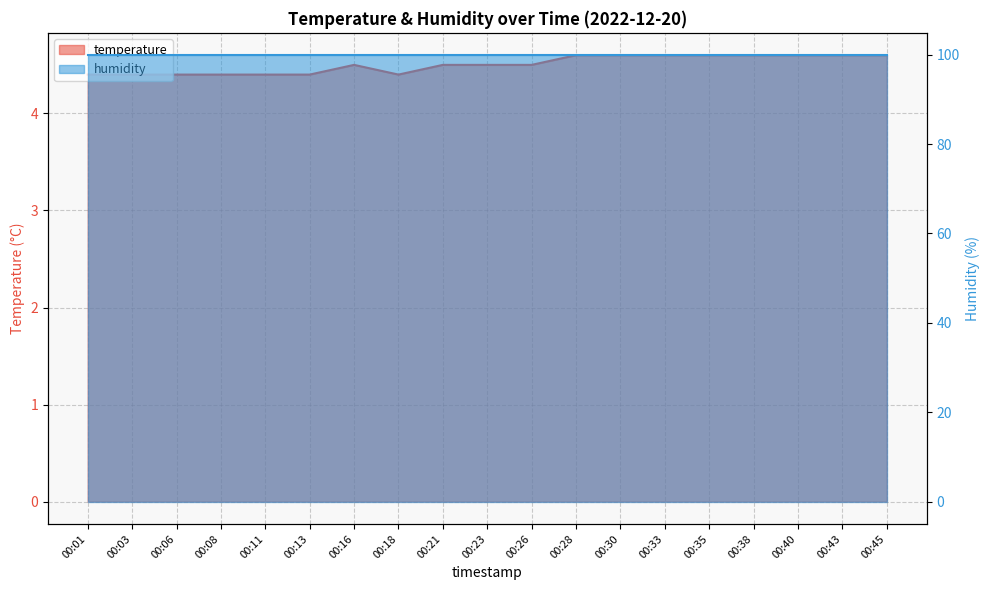

What is the average value?

4.5